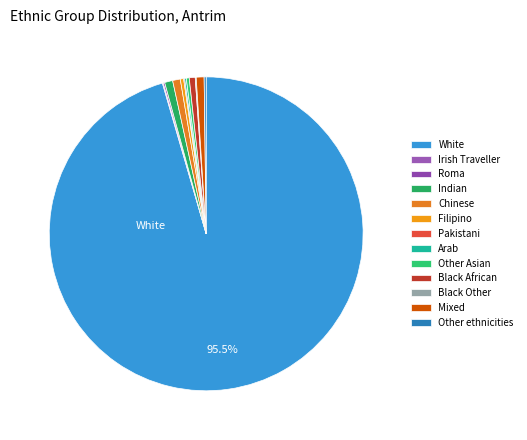

To the nearest percent, what is the average slice percentage?

8%